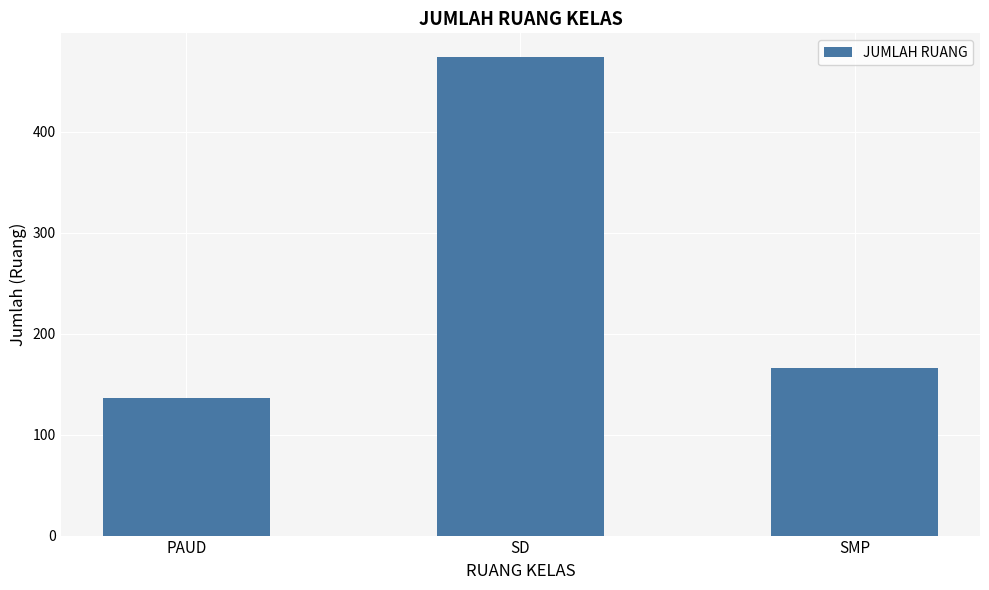

What is the sum of all values?

776